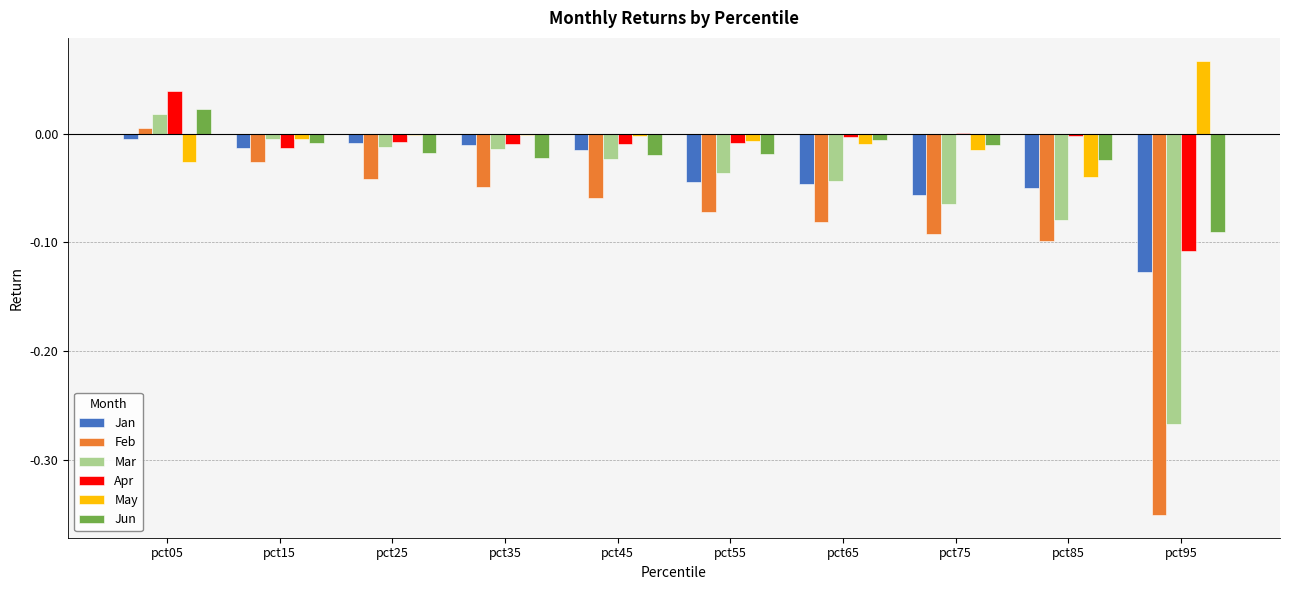

Are the bars horizontal?

No